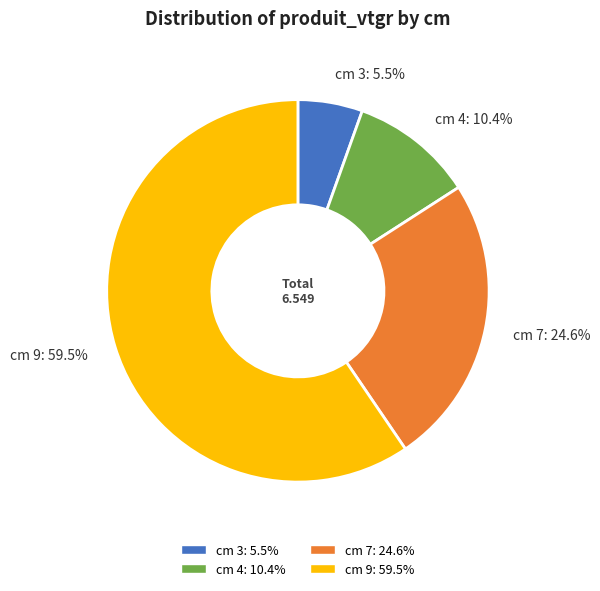

Which slice represents more than half of the pie?

cm 9: 59.5%